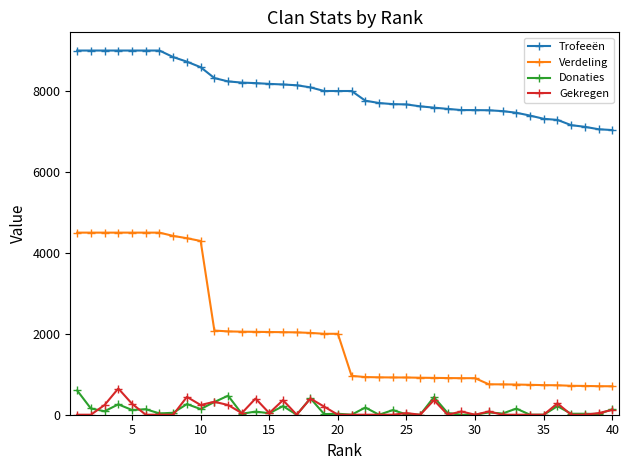

Which series has the widest spread of values?

Verdeling